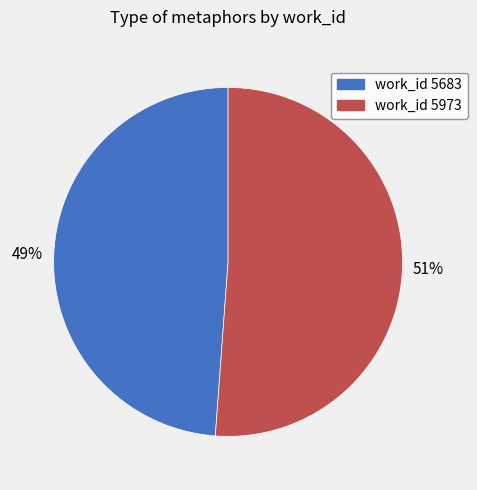

Which slice is the largest?

work_id 5973